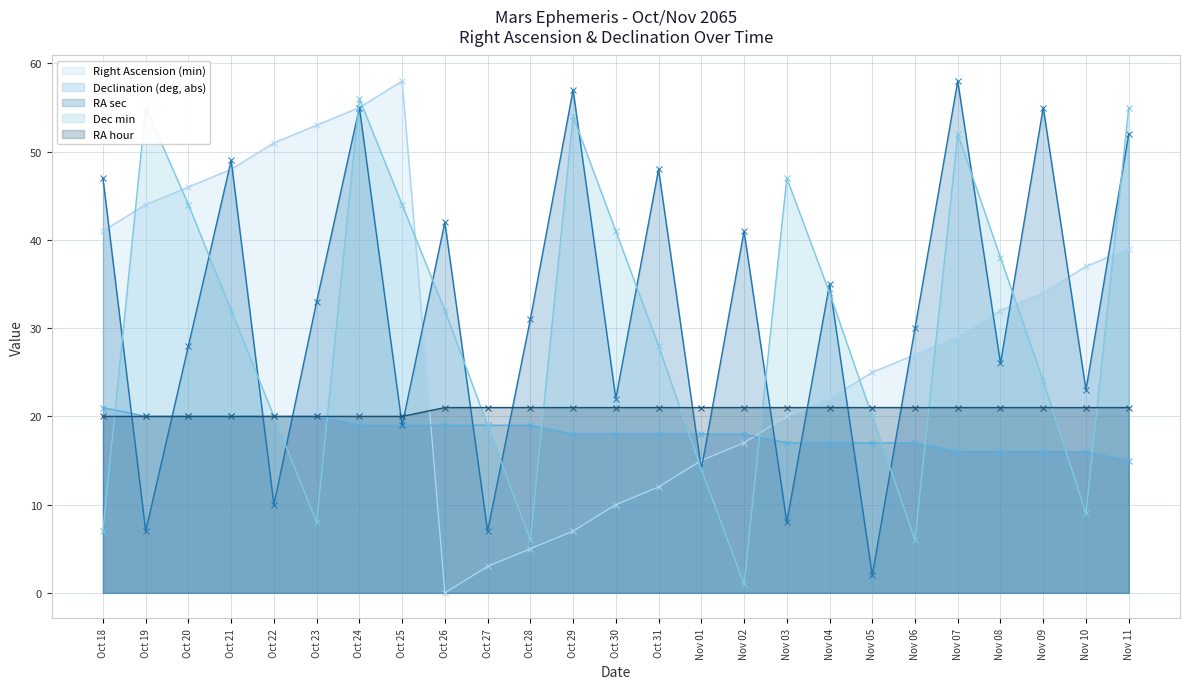

Which series has the widest spread of values?

Right Ascension (min)